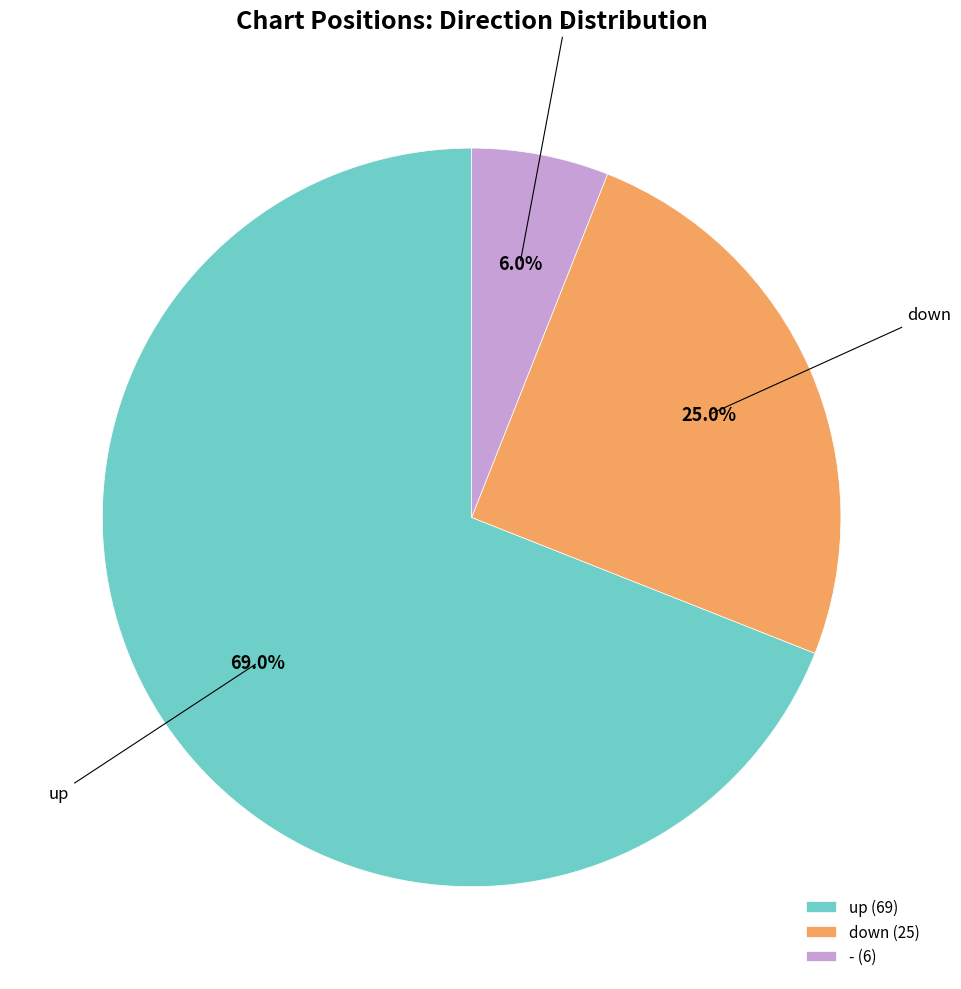

To the nearest percent, what is the difference between the up and down slice percentages?

44%